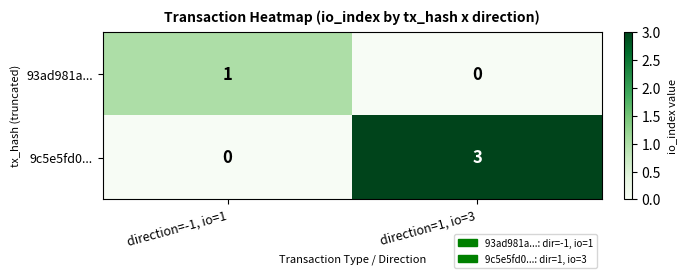

At which label is 9c5e5fd0... closest to 1?

direction=-1, io=1